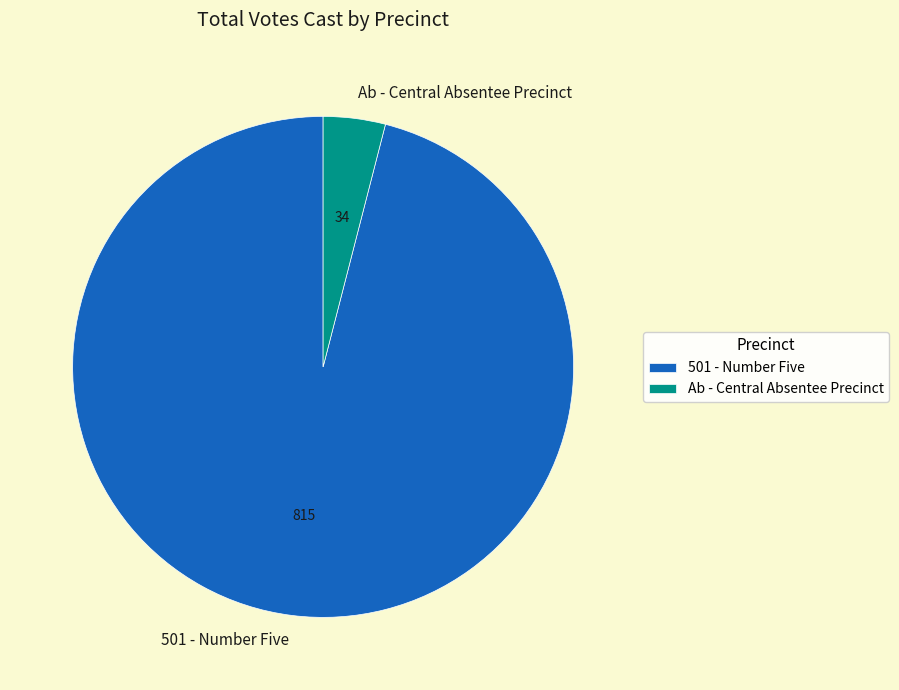

True or false: 501 - Number Five accounts for 96% of the total.

True